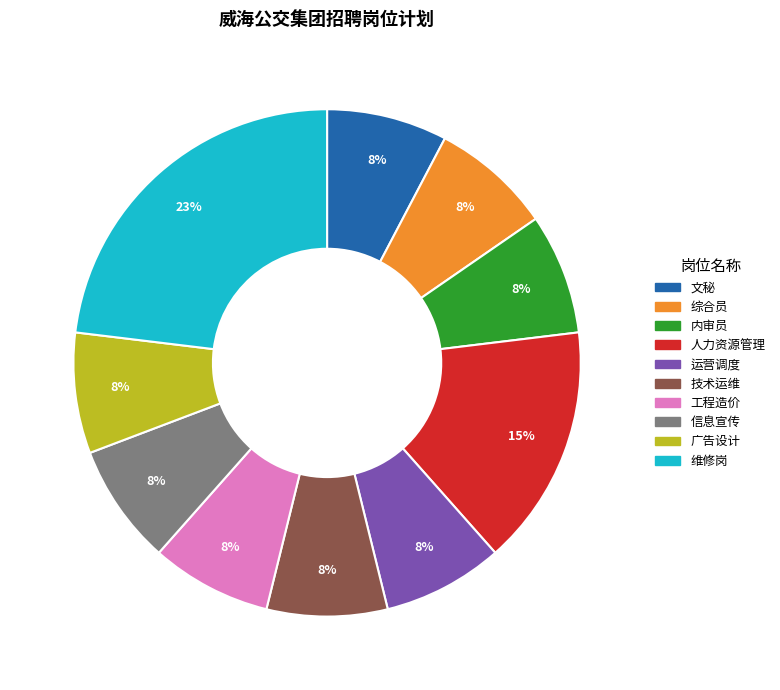

Is 信息宣传 the majority of the pie?

No